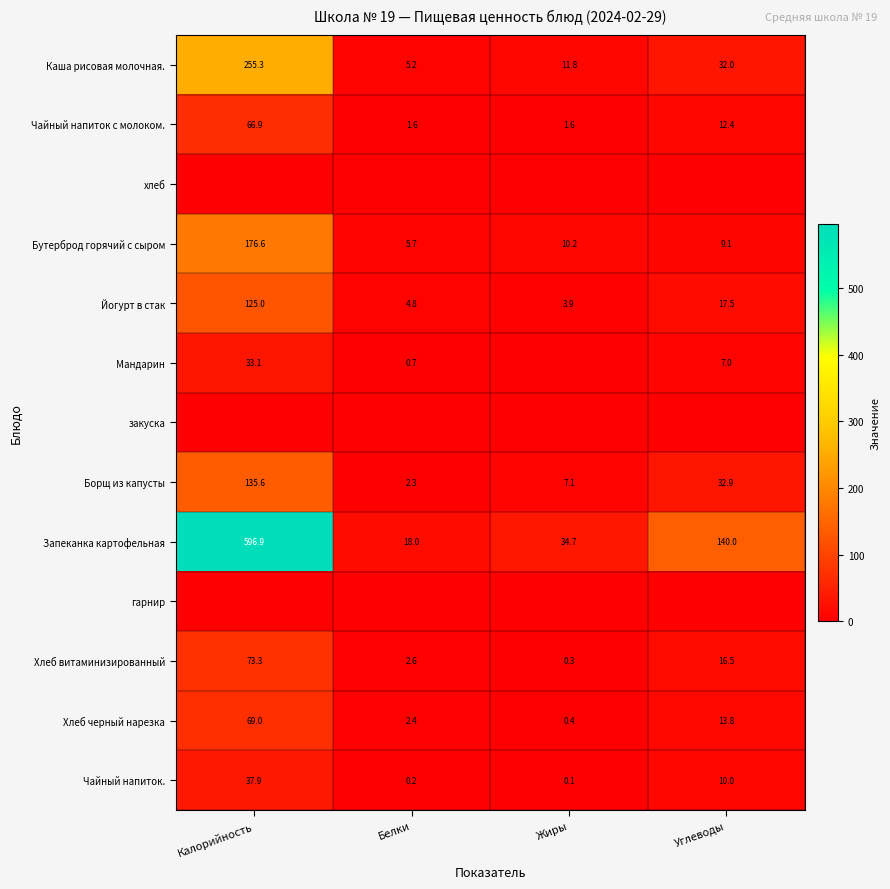

What is the sum of the Йогурт в стак values at Жиры and Калорийность?

128.9